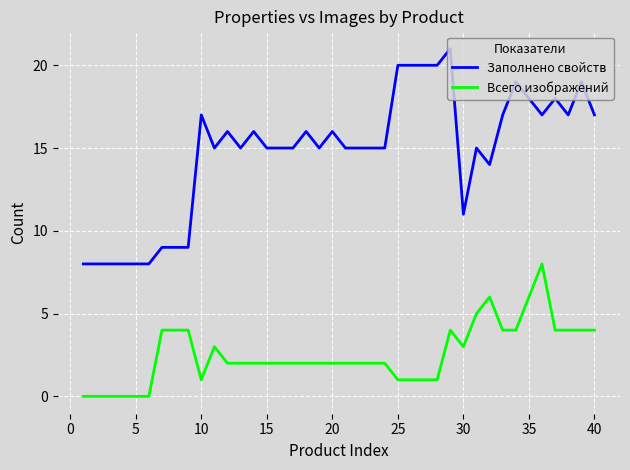

What are all the series names shown in the legend?

Заполнено свойств, Всего изображений